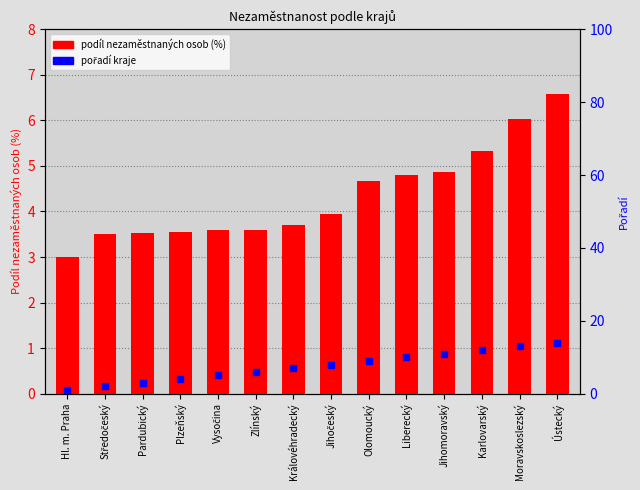

What is the total value across all series at Ústecký?

20.6